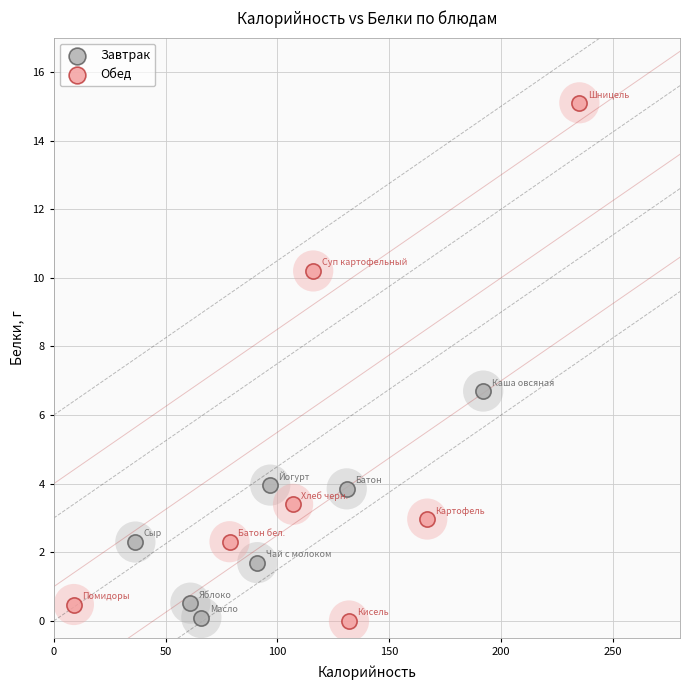

Which series reaches the maximum Y coordinate?

Обед